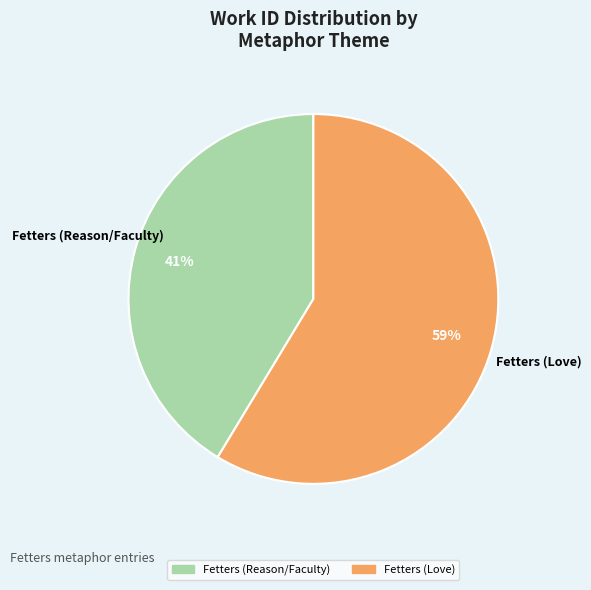

Rank the categories by value from lowest to highest.

Fetters (Reason/Faculty), Fetters (Love)